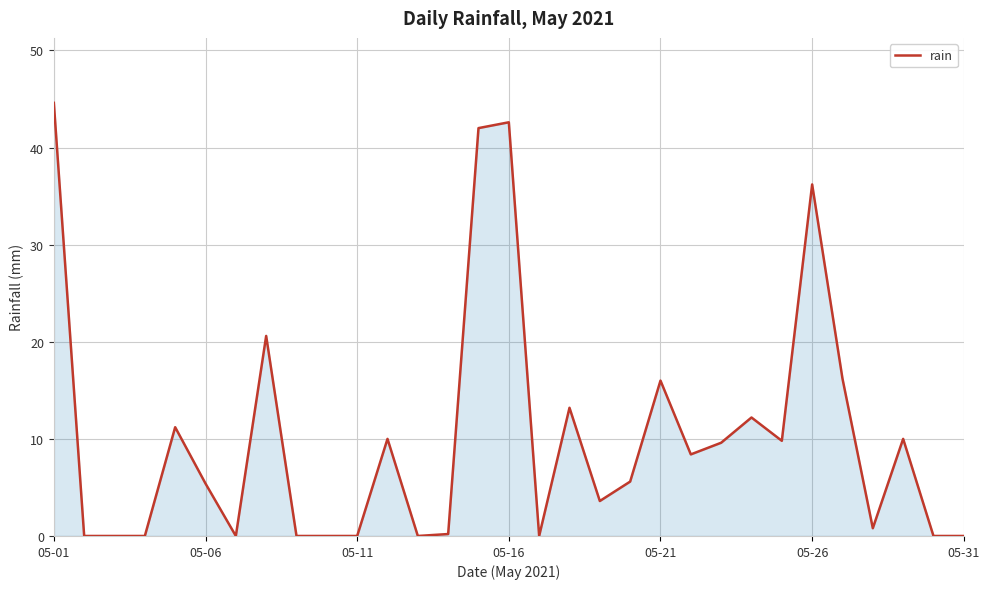

What is the maximum value shown in the chart?

44.6